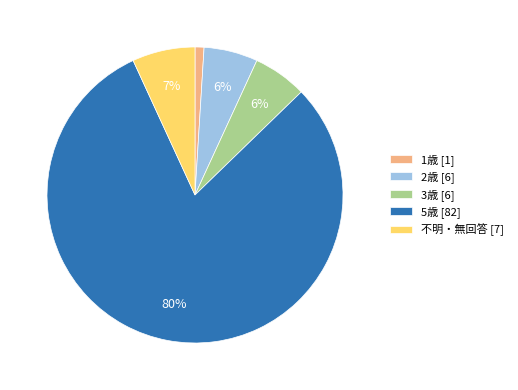

True or false: 1歳 [1] accounts for 11% of the total.

False